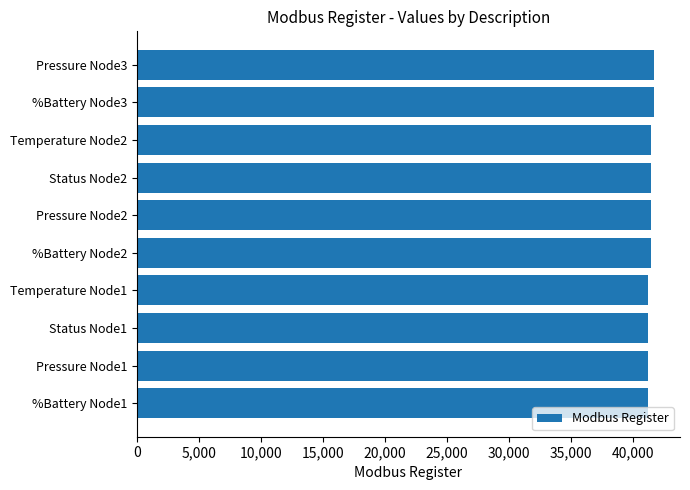

Approximately how many times larger is the value at Pressure Node1 compared to %Battery Node1?

1.0